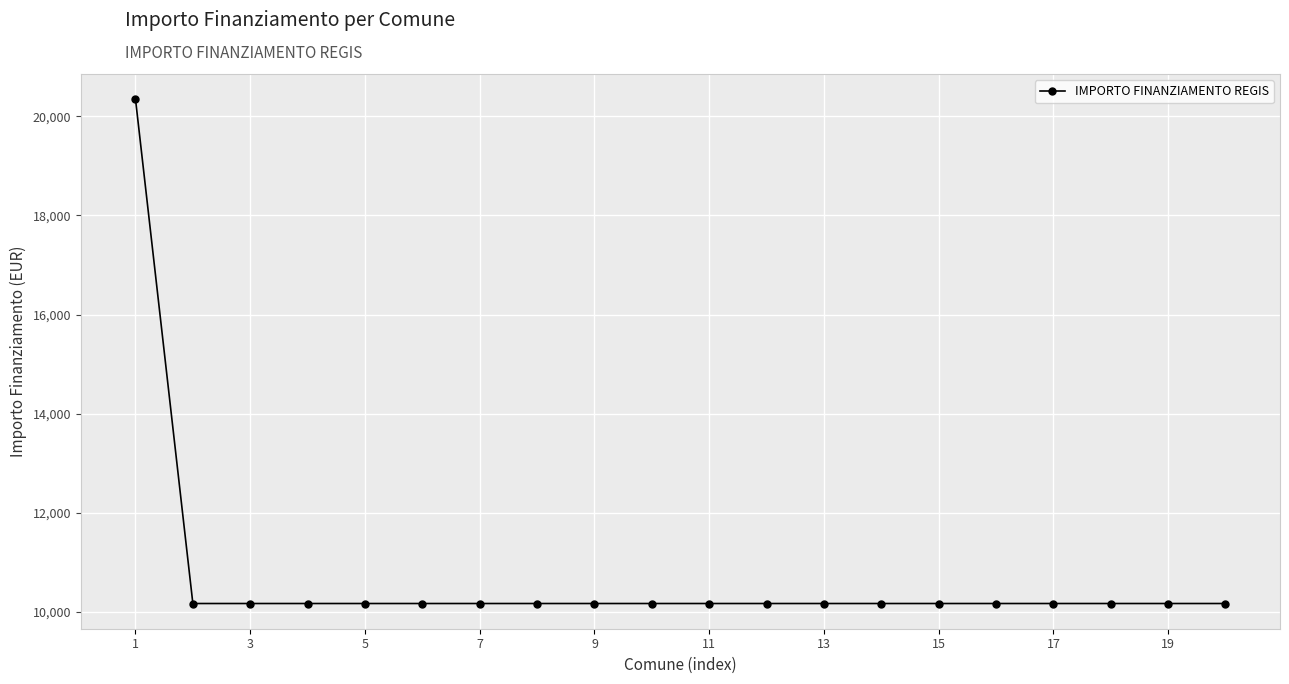

What is the difference between the maximum and minimum values?

10172